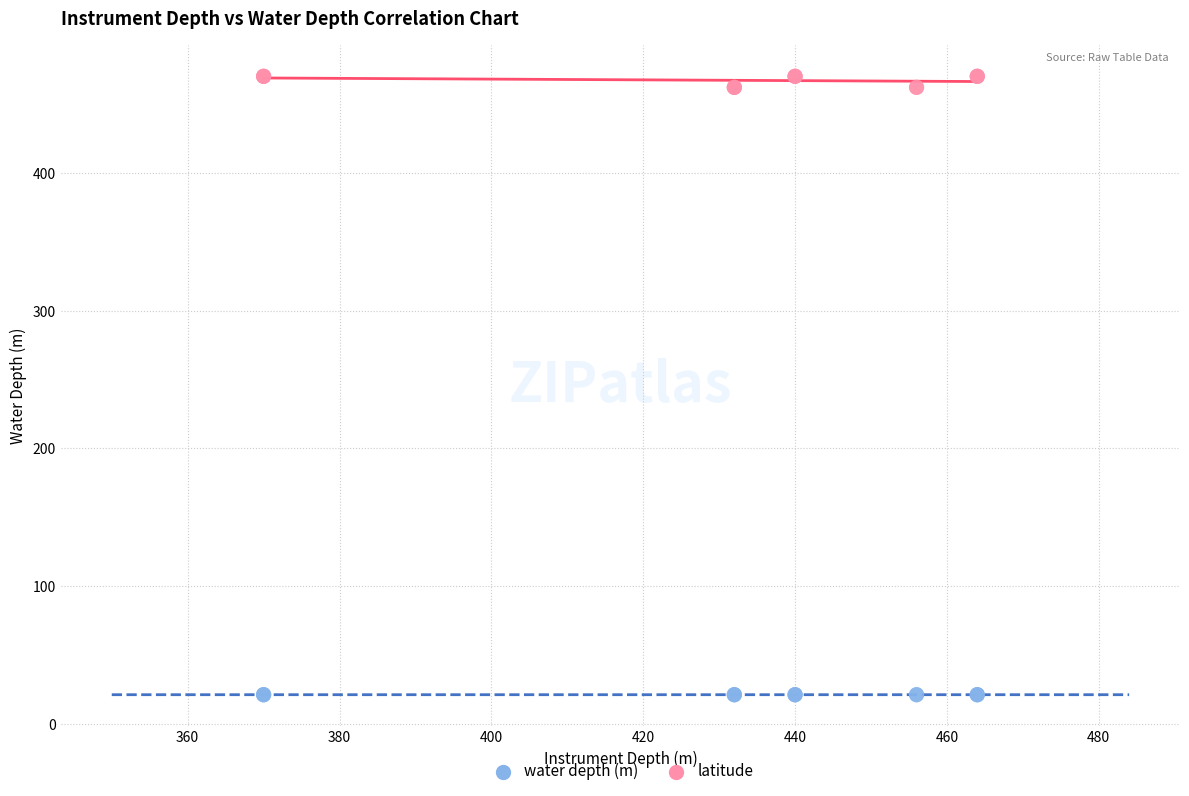

What is the X range (max minus min) for the scatter plot?

94.0